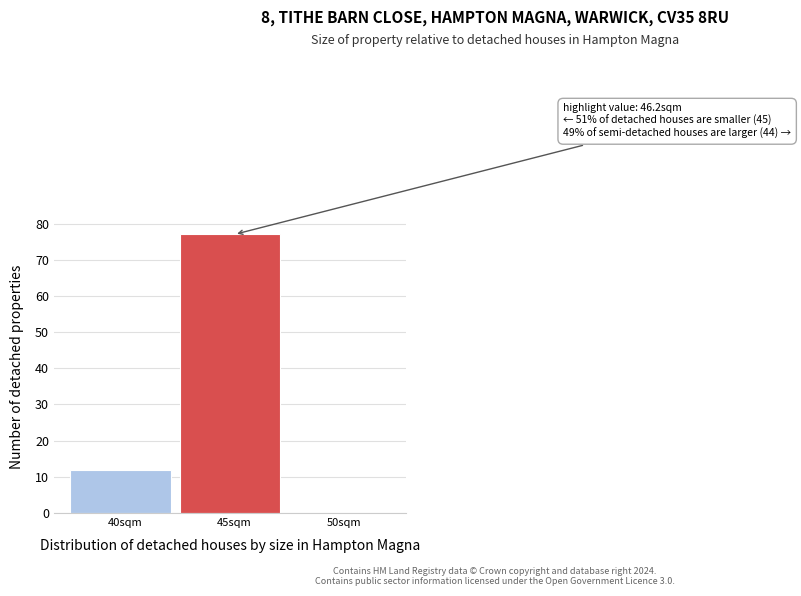

Reading left to right, extract all data points from this chart.

40sqm=12	45sqm=77	50sqm=0